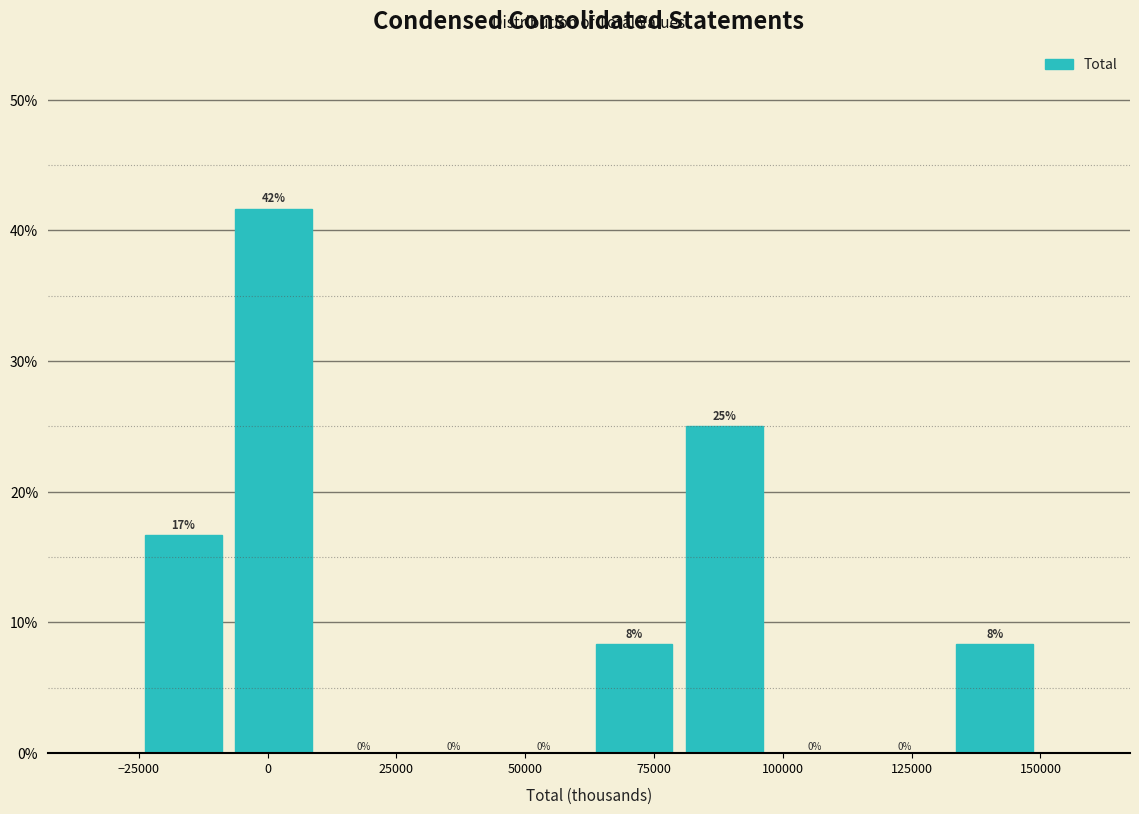

Around what value on the x-axis is the tallest bar? Give the approximate position of its centre, as read against the axis.

0